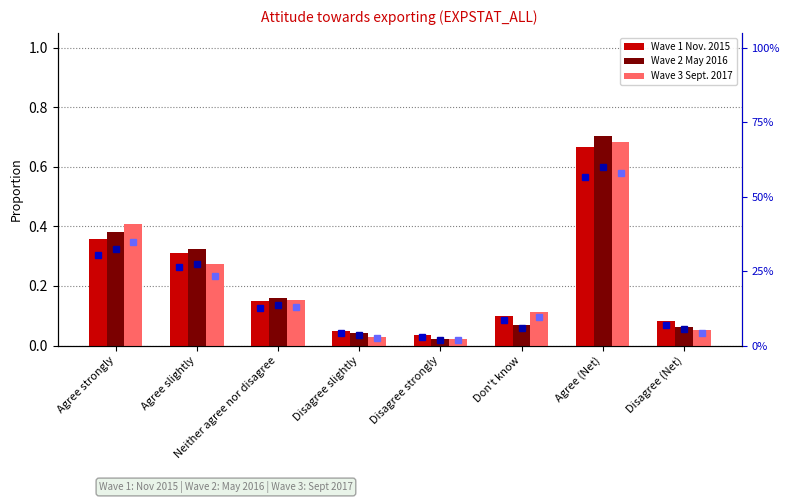

Reading left to right, what are all the values shown in this chart?

Wave 1 Nov. 2015: Agree strongly=0.4	Agree slightly=0.3	Neither agree nor disagree=0.1	Disagree slightly=0.0	Disagree strongly=0.0	Don't know=0.1	Agree (Net)=0.7	Disagree (Net)=0.1
Wave 2 May 2016: Agree strongly=0.4	Agree slightly=0.3	Neither agree nor disagree=0.2	Disagree slightly=0.0	Disagree strongly=0.0	Don't know=0.1	Agree (Net)=0.7	Disagree (Net)=0.1
Wave 3 Sept. 2017: Agree strongly=0.4	Agree slightly=0.3	Neither agree nor disagree=0.2	Disagree slightly=0.0	Disagree strongly=0.0	Don't know=0.1	Agree (Net)=0.7	Disagree (Net)=0.1